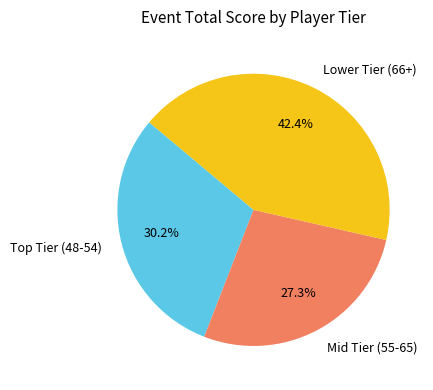

Which has a higher value, Lower Tier (66+) or Mid Tier (55-65)?

Lower Tier (66+)